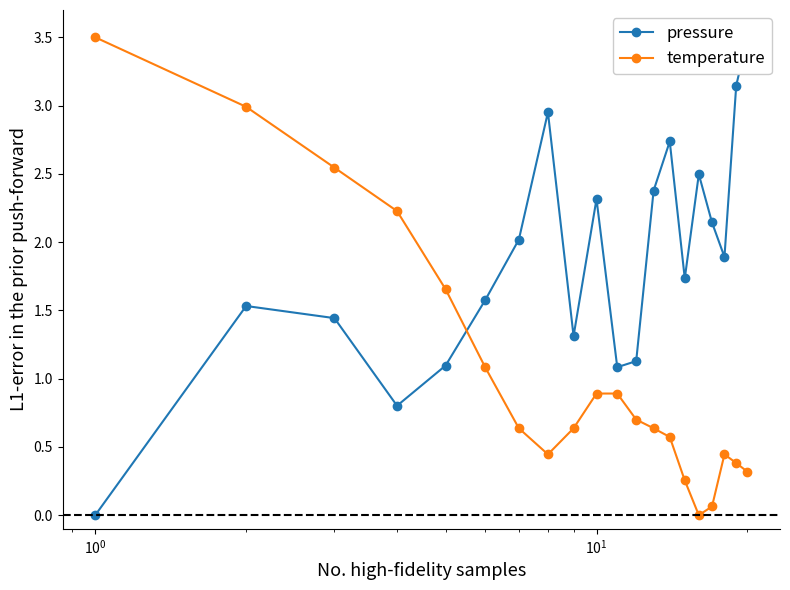

What is the highest value of the temperature series?

3.5